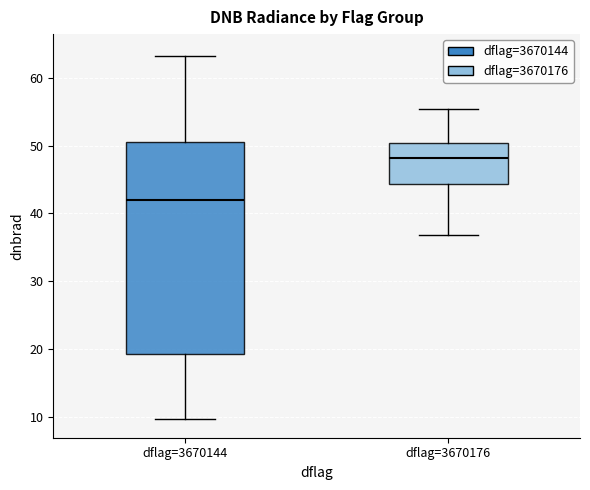

Comparing the boxes themselves (not the whiskers), which one is the tallest?

dflag=3670144